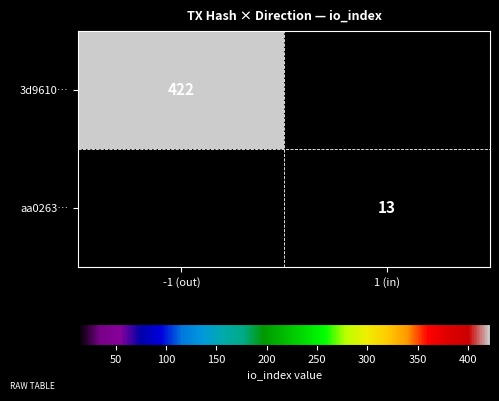

How many series are shown in this chart?

2